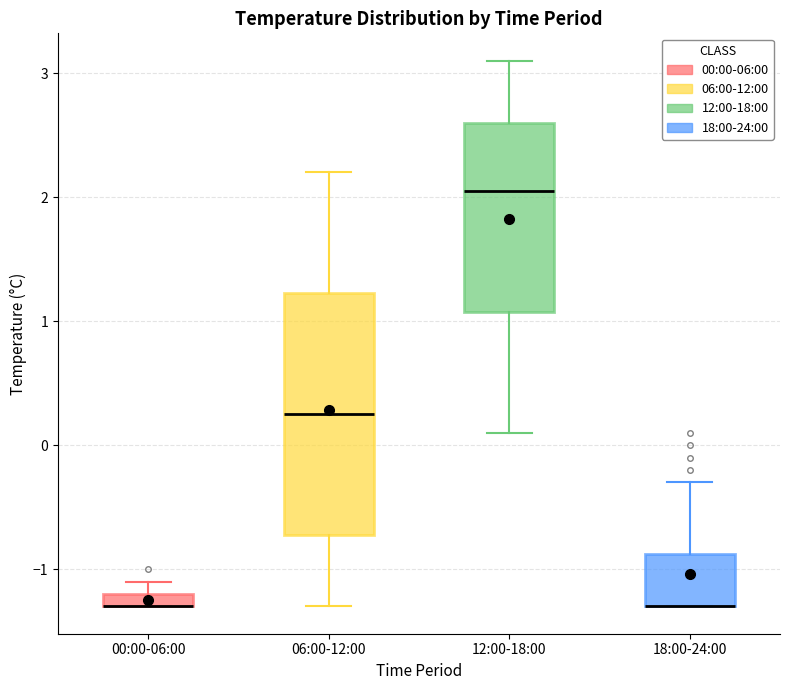

Which box is the tallest, from its lower edge to its upper edge?

06:00-12:00